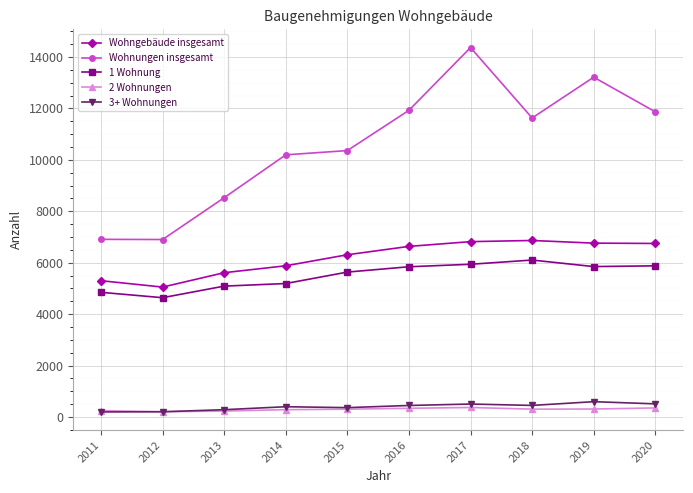

What are all the series names shown in the legend?

Wohngebäude insgesamt, Wohnungen insgesamt, 1 Wohnung, 2 Wohnungen, 3+ Wohnungen